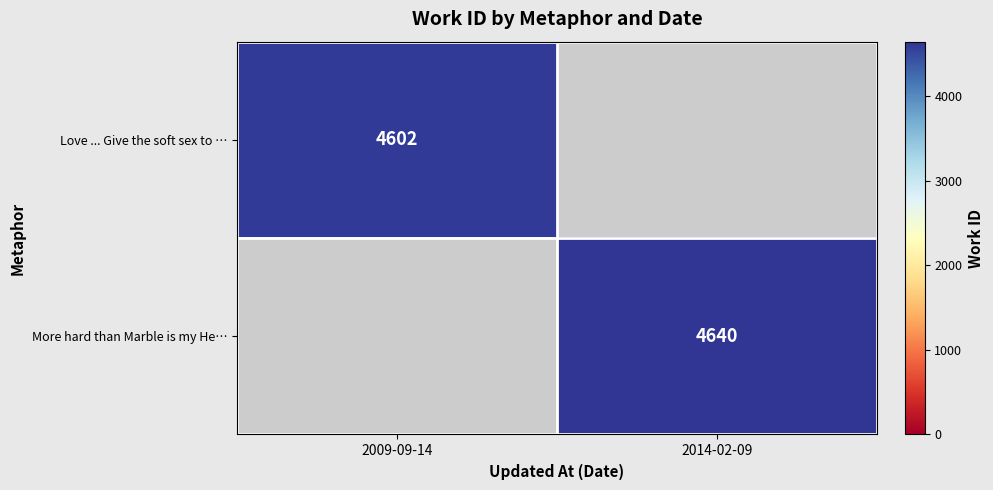

The value of More hard than Marble is my He… at 2014-02-09 is 7782. True or false?

False